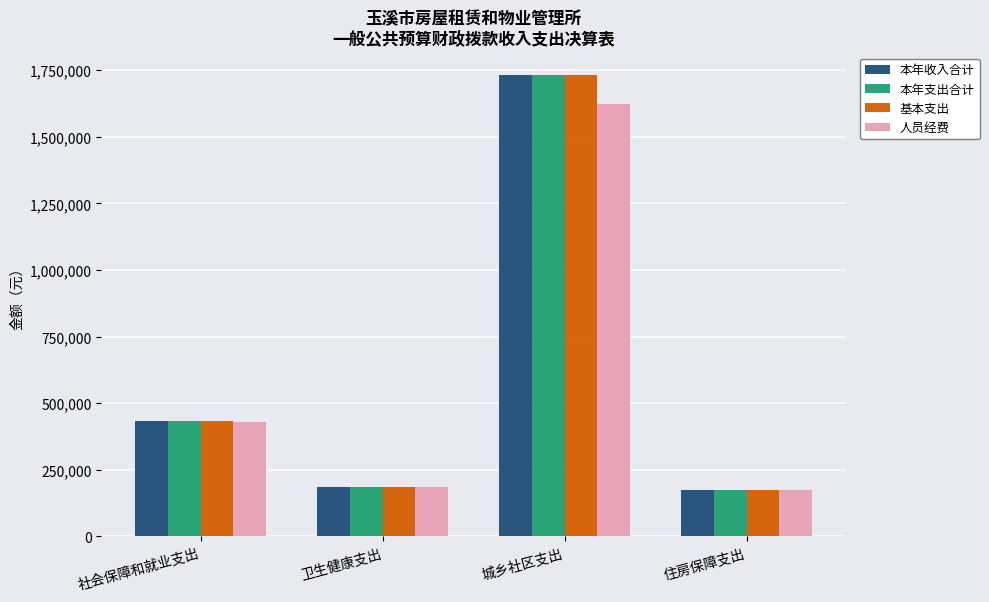

True or false: 基本支出 has a value of 2724645.4 at 城乡社区支出.

False